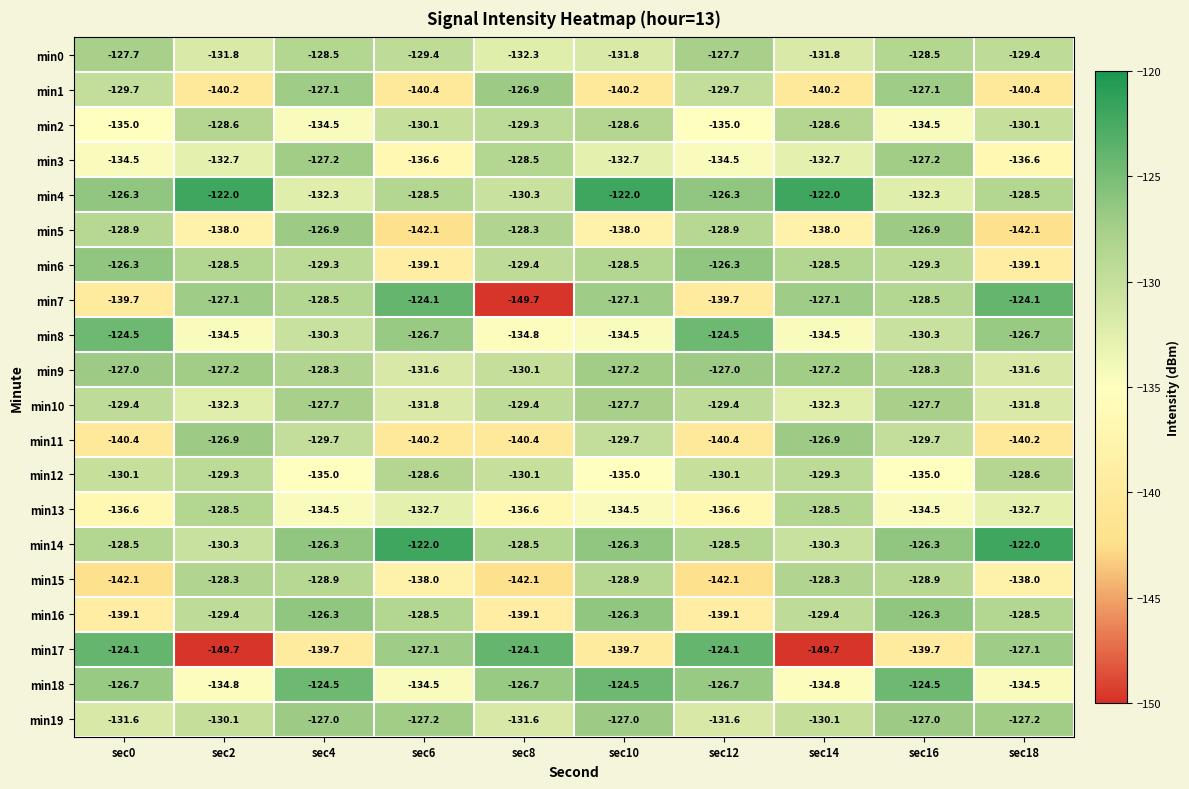

What is the average value of the min1 series?

-134.2